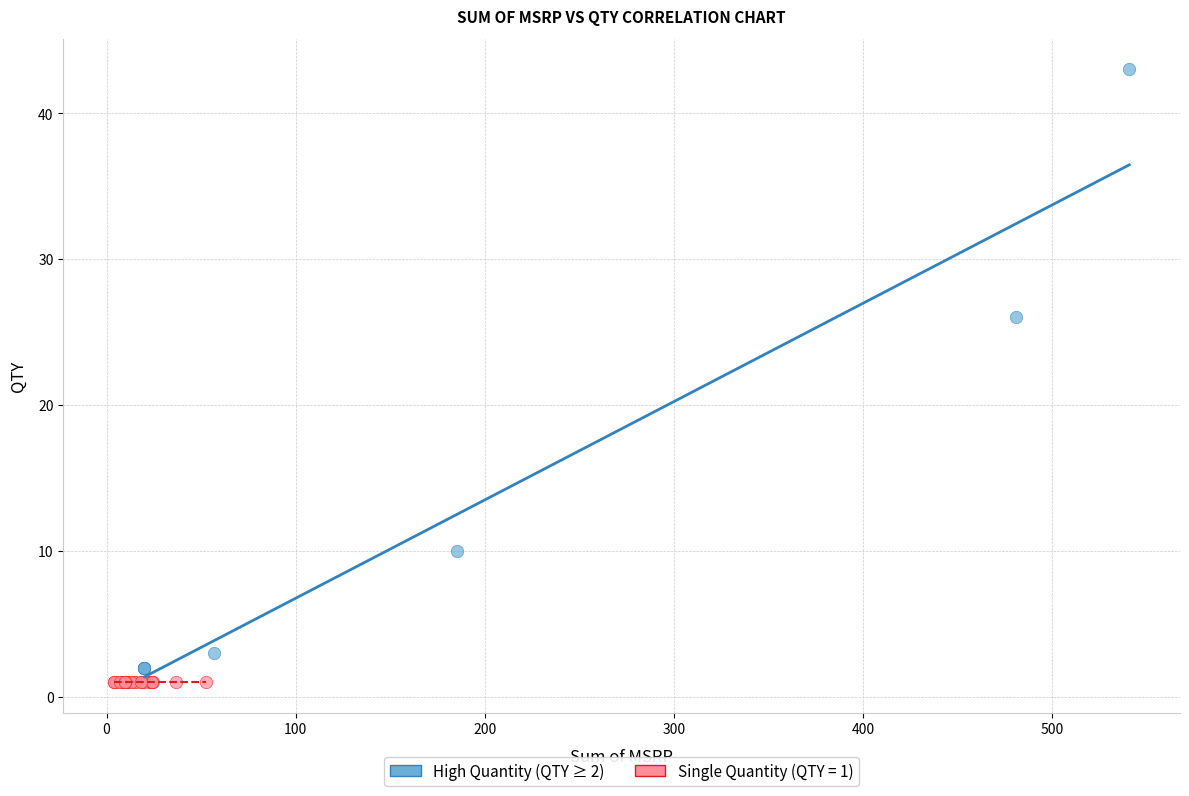

Which series reaches the maximum Y coordinate?

High Quantity (QTY ≥ 2)